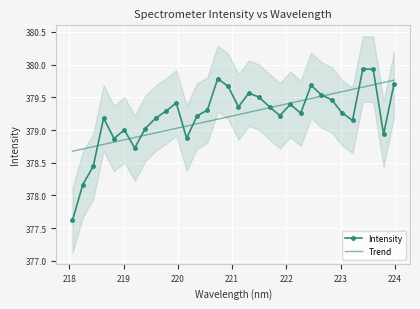

What is the maximum value for Intensity?

379.9